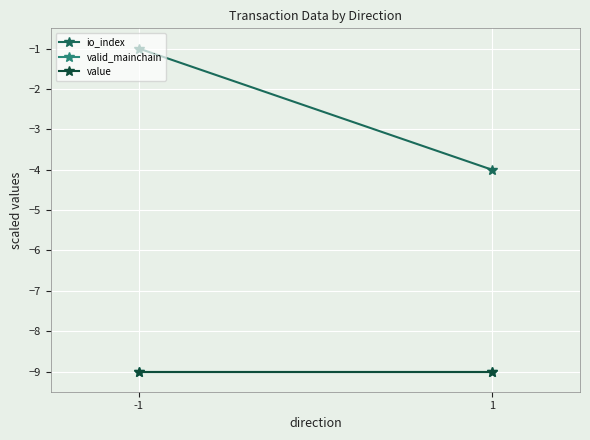

True or false: io_index has a value of -1 at -1.

False